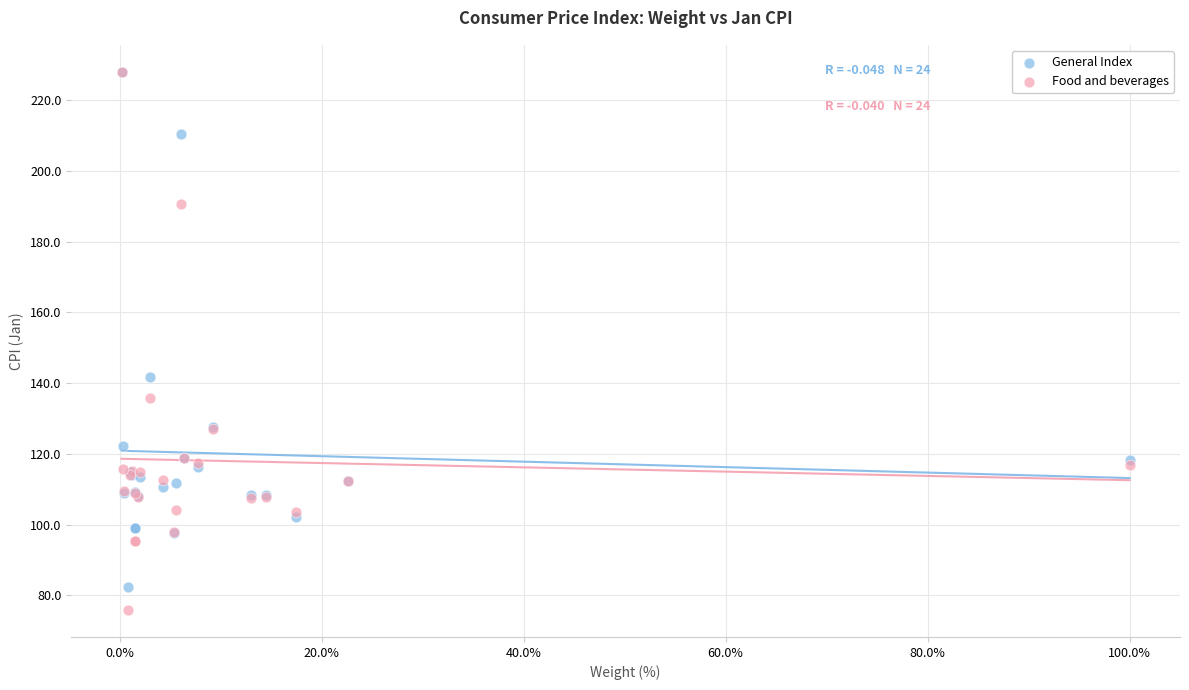

Across all series, what Y value is closest to 151?

141.8